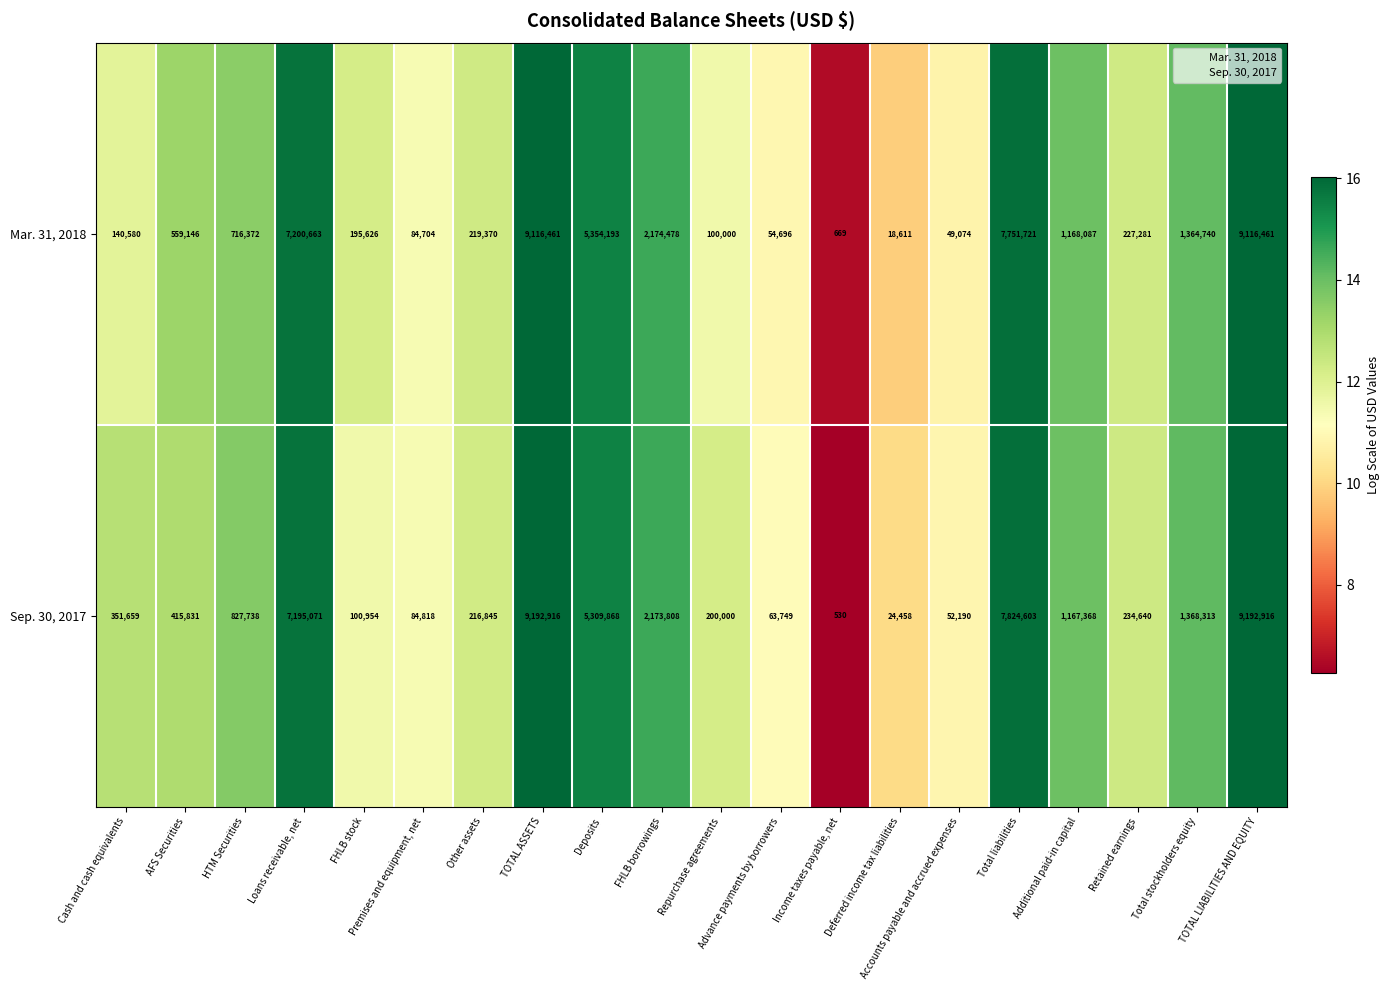

What is the minimum value for Sep. 30, 2017?

530